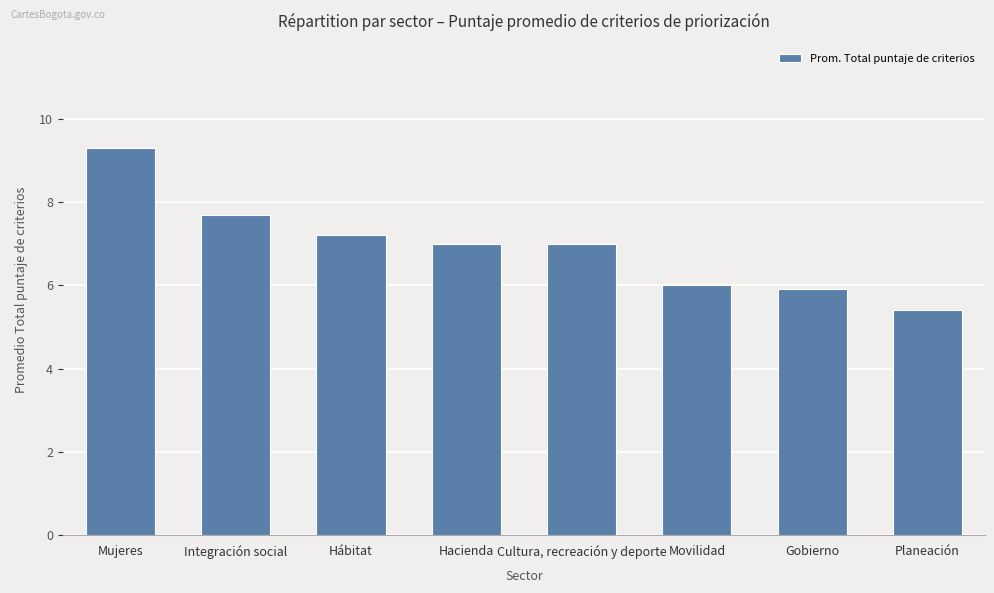

Reading right to left, list all the values displayed in this chart.

Planeación=5.4	Gobierno=5.9	Movilidad=6.0	Cultura, recreación y deporte=7.0	Hacienda=7.0	Hábitat=7.2	Integración social=7.7	Mujeres=9.3